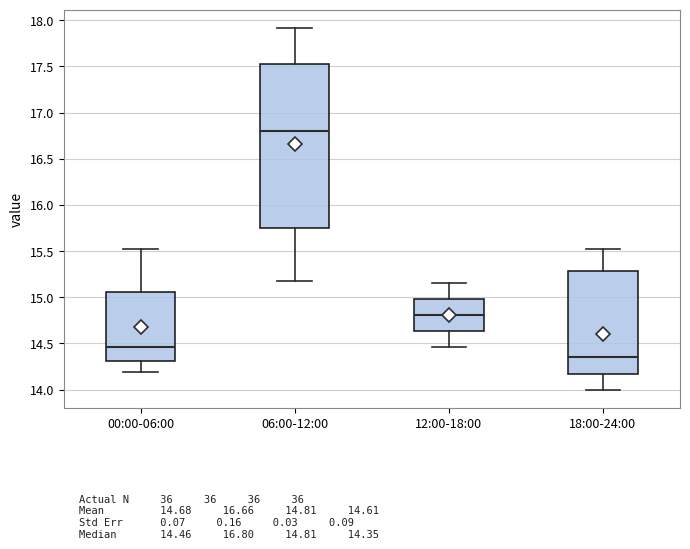

Reading left to right, transcribe this box plot: for each box, give where its median line is, the range the box spans, and where its two whiskers end, as read against the y-axis. The values are not printed on the chart, so give them approximately, as read against the axis.

00:00-06:00: median 14.45, box 14.30 to 15.05, whiskers 14.20 to 15.50
06:00-12:00: median 16.80, box 15.75 to 17.55, whiskers 15.20 to 17.90
12:00-18:00: median 14.80, box 14.65 to 15.00, whiskers 14.45 to 15.15
18:00-24:00: median 14.35, box 14.20 to 15.30, whiskers 14.00 to 15.50